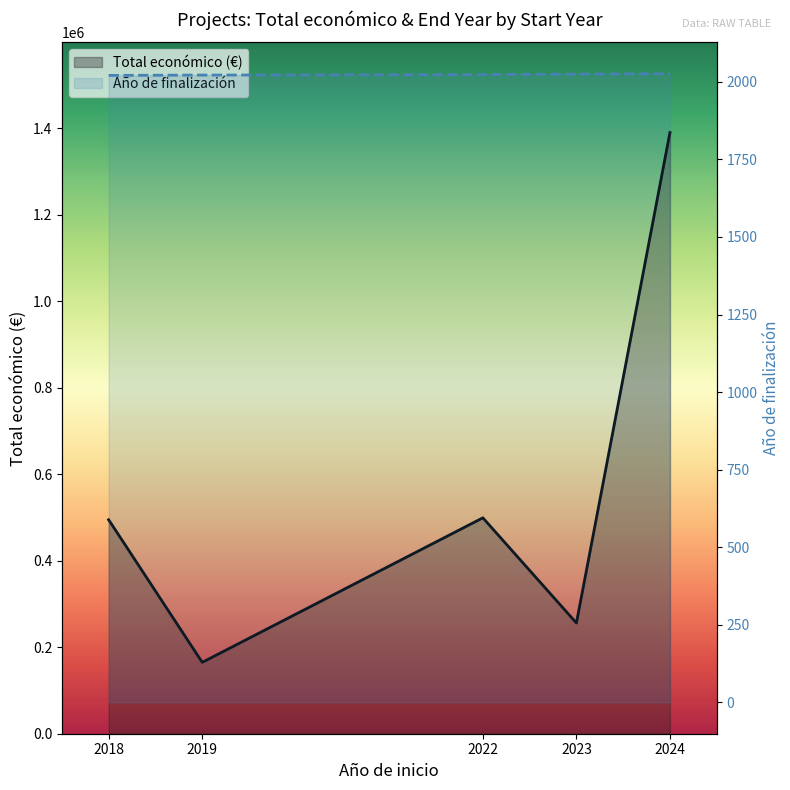

What is the sum of all Año de finalización values?

10117.8